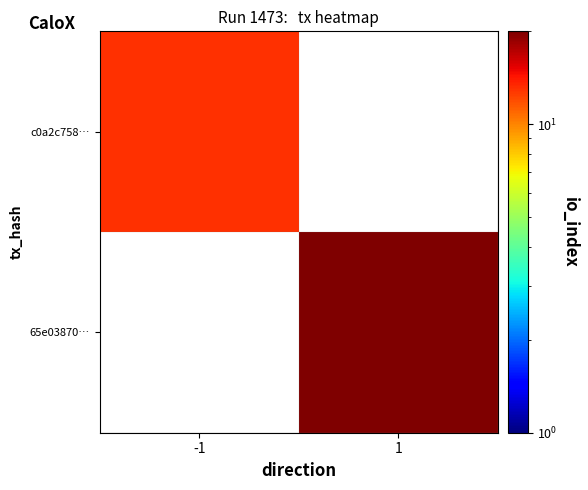

What is the approximate value of 65e03870… at 1?

20.0